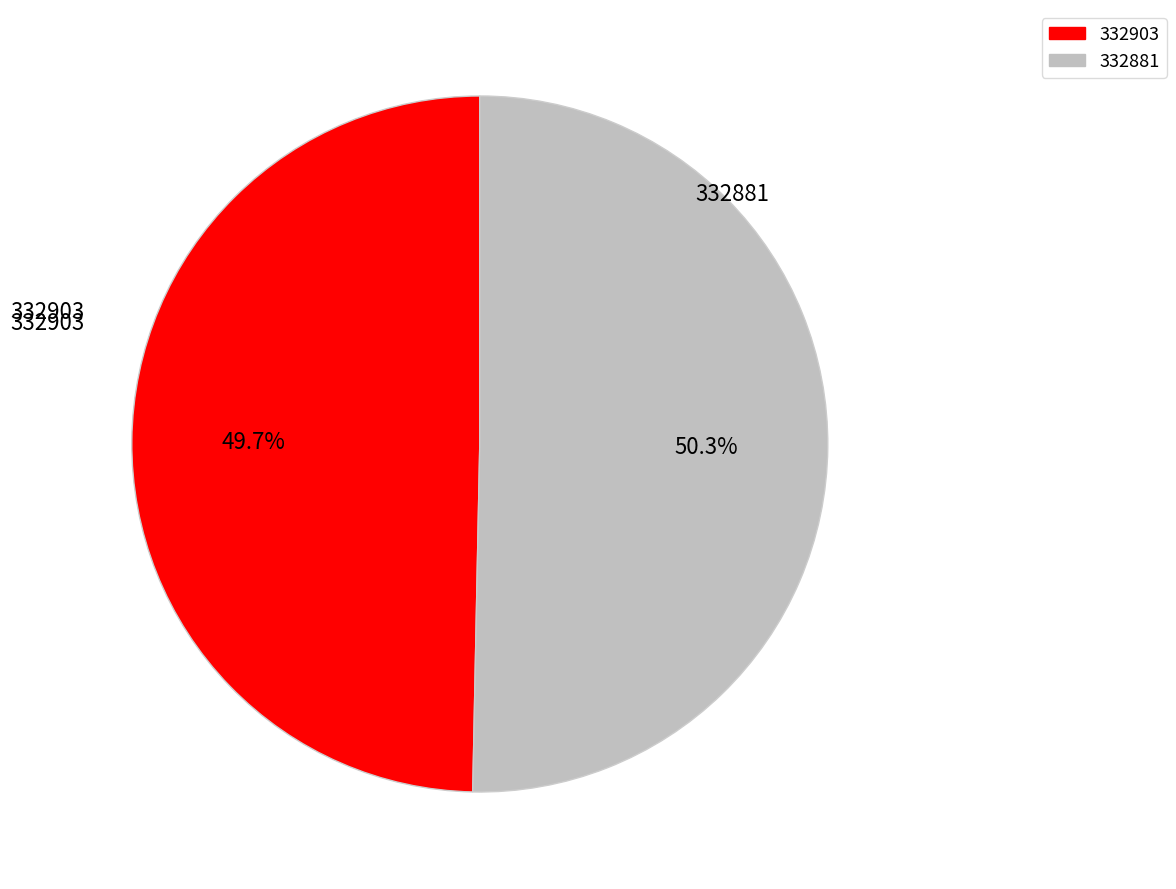

Which has a higher value, 332881 or 332903?

332881